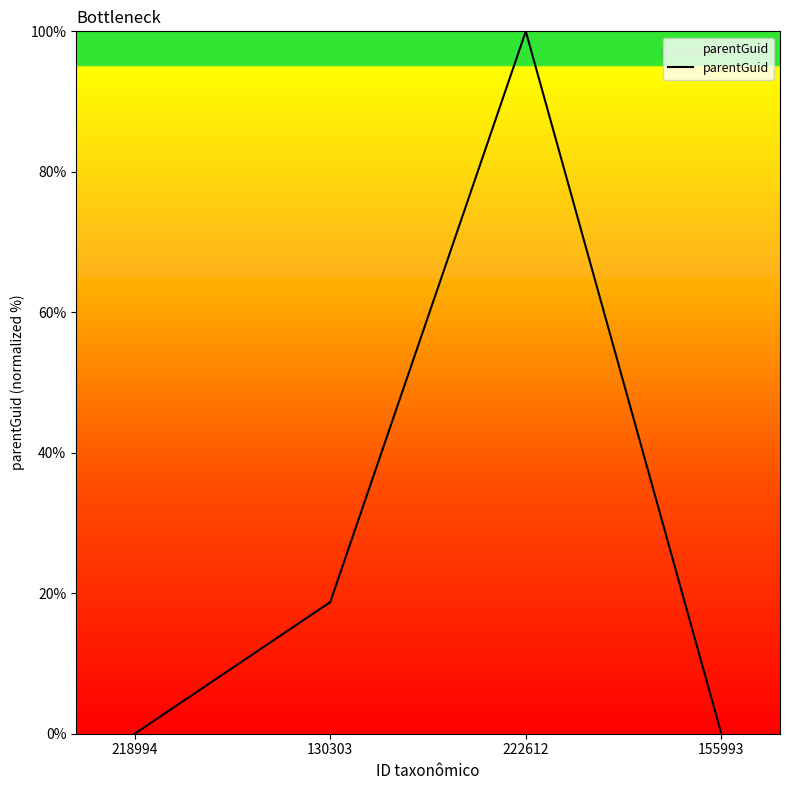

What position from the left is 218994?

1